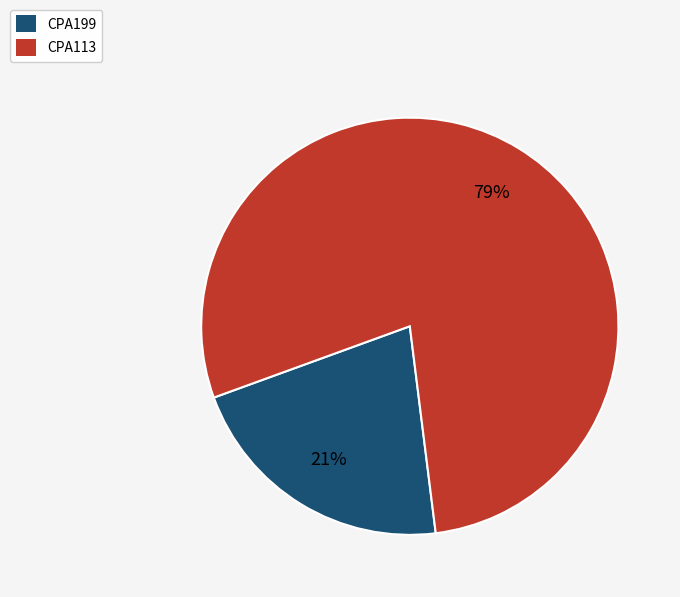

Do CPA113 and CPA199 together represent more than half of the pie?

Yes